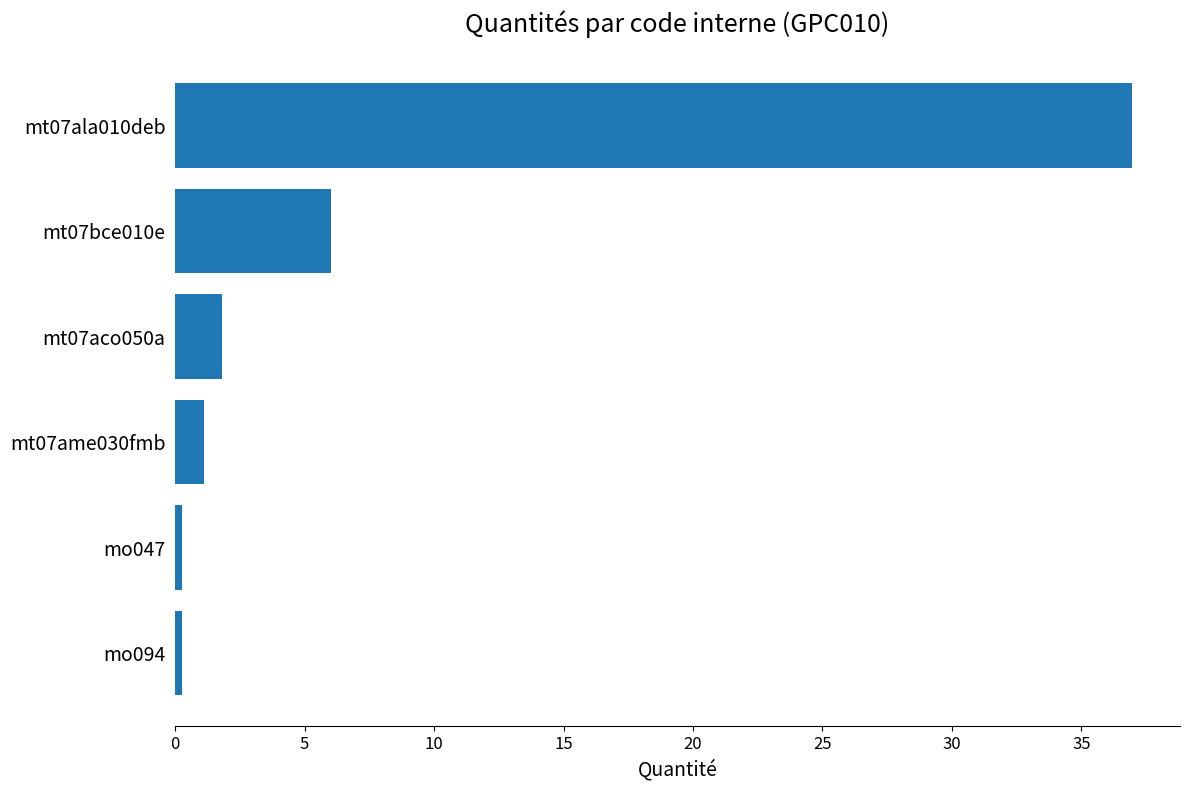

Does the chart contain stacked bars?

No